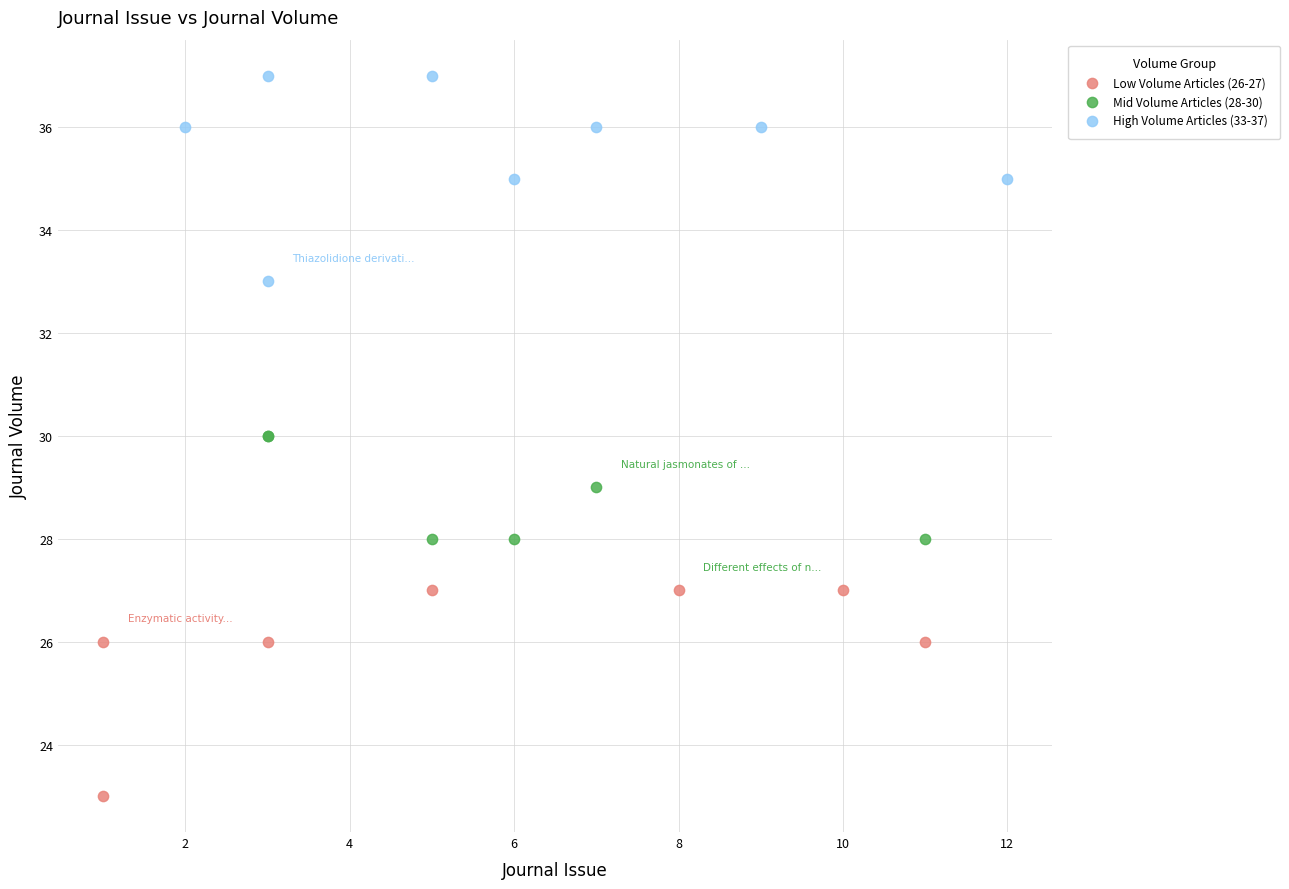

Which series reaches the maximum Y coordinate?

High Volume Articles (33-37)